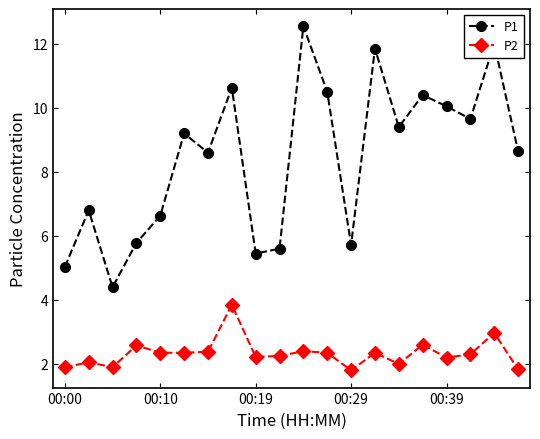

What is the difference between the second highest and second lowest values in the P2 series?

1.1